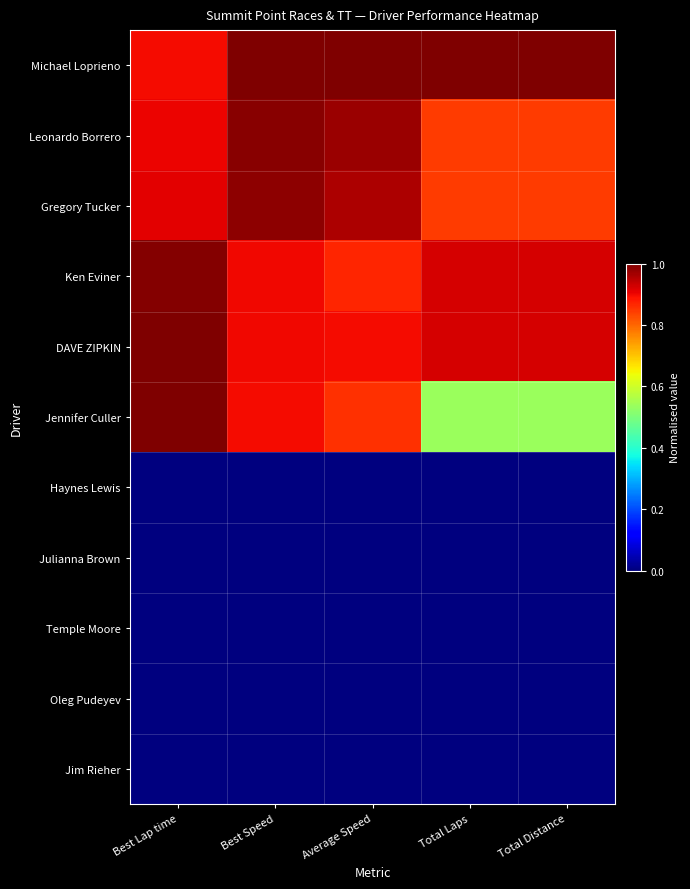

Reading left to right, transcribe all the data shown in this chart.

Michael Loprieno: Best Lap time=0.9	Best Speed=1.0	Average Speed=1.0	Total Laps=1.0	Total Distance=1.0
Leonardo Borrero: Best Lap time=0.9	Best Speed=1.0	Average Speed=1.0	Total Laps=0.8	Total Distance=0.8
Gregory Tucker: Best Lap time=0.9	Best Speed=1.0	Average Speed=1.0	Total Laps=0.8	Total Distance=0.8
Ken Eviner: Best Lap time=1.0	Best Speed=0.9	Average Speed=0.9	Total Laps=0.9	Total Distance=0.9
DAVE ZIPKIN: Best Lap time=1.0	Best Speed=0.9	Average Speed=0.9	Total Laps=0.9	Total Distance=0.9
Jennifer Culler: Best Lap time=1.0	Best Speed=0.9	Average Speed=0.9	Total Laps=0.5	Total Distance=0.5
Haynes Lewis: Best Lap time=0.0	Best Speed=0.0	Average Speed=0.0	Total Laps=0.0	Total Distance=0.0
Julianna Brown: Best Lap time=0.0	Best Speed=0.0	Average Speed=0.0	Total Laps=0.0	Total Distance=0.0
Temple Moore: Best Lap time=0.0	Best Speed=0.0	Average Speed=0.0	Total Laps=0.0	Total Distance=0.0
Oleg Pudeyev: Best Lap time=0.0	Best Speed=0.0	Average Speed=0.0	Total Laps=0.0	Total Distance=0.0
Jim Rieher: Best Lap time=0.0	Best Speed=0.0	Average Speed=0.0	Total Laps=0.0	Total Distance=0.0